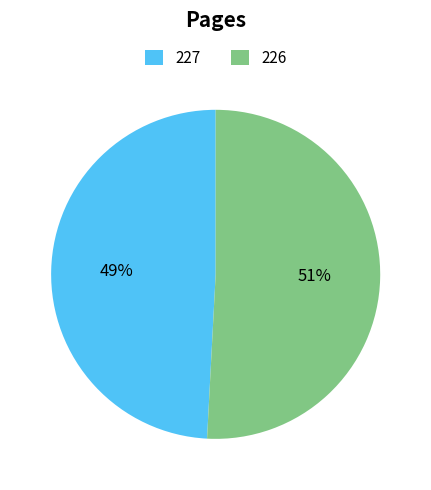

What is the smallest slice in the pie chart?

227